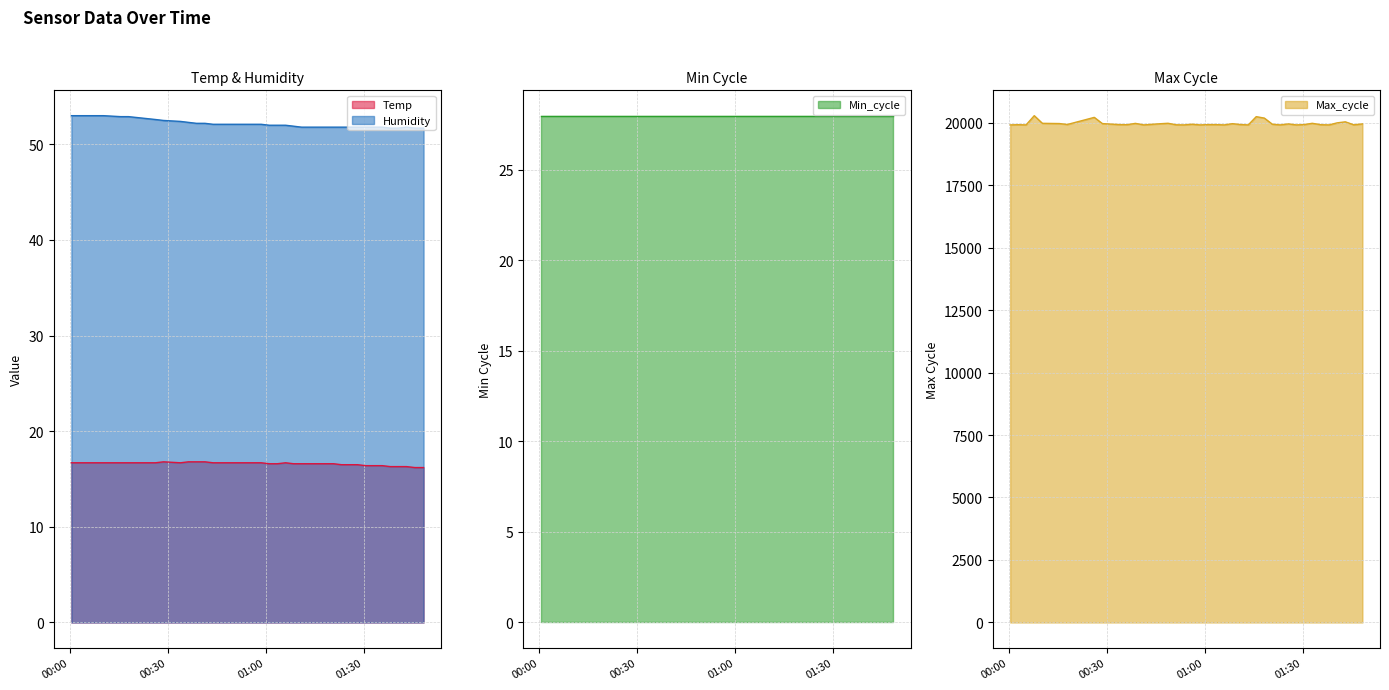

True or false: Temp and Max_cycle cross at least once.

False